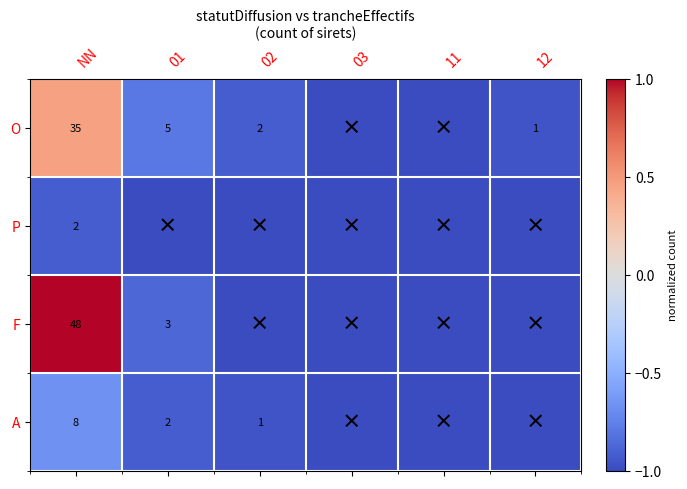

Is it true that F equals 74 at NN?

False